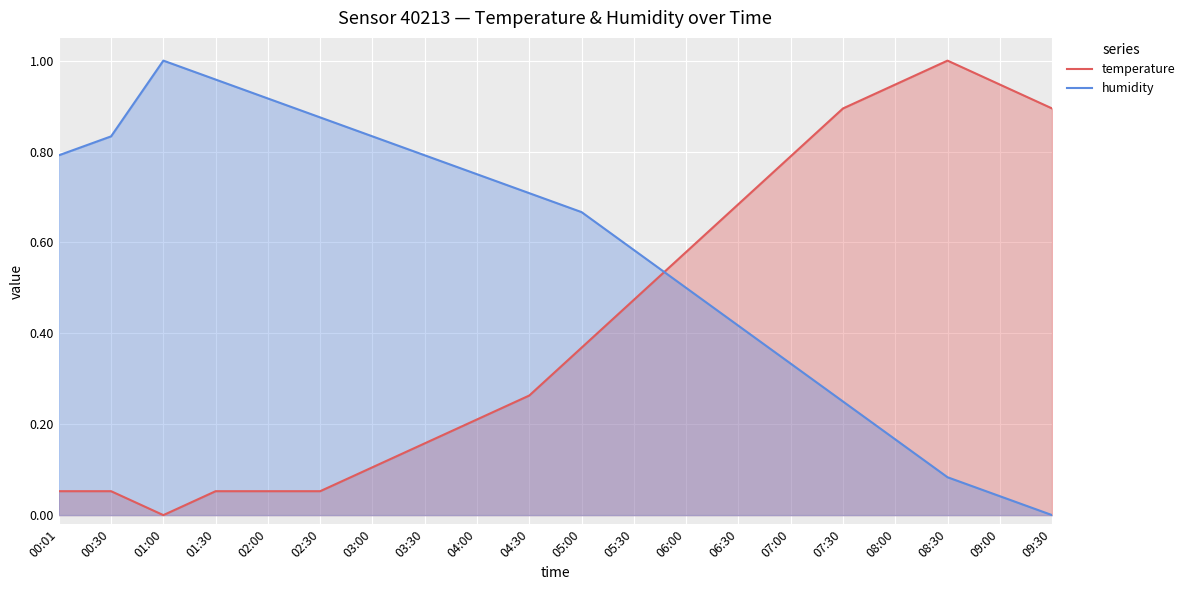

How many lines are shown in the chart?

2